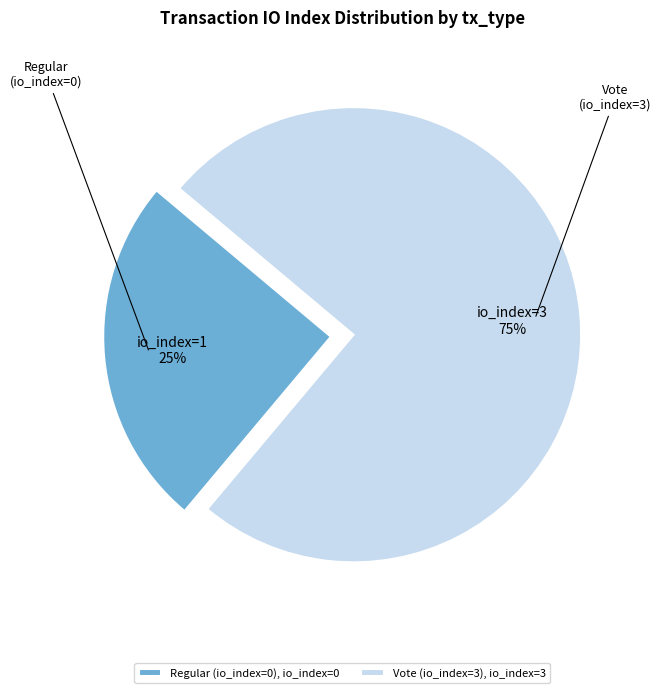

How many segments does this pie chart have?

2